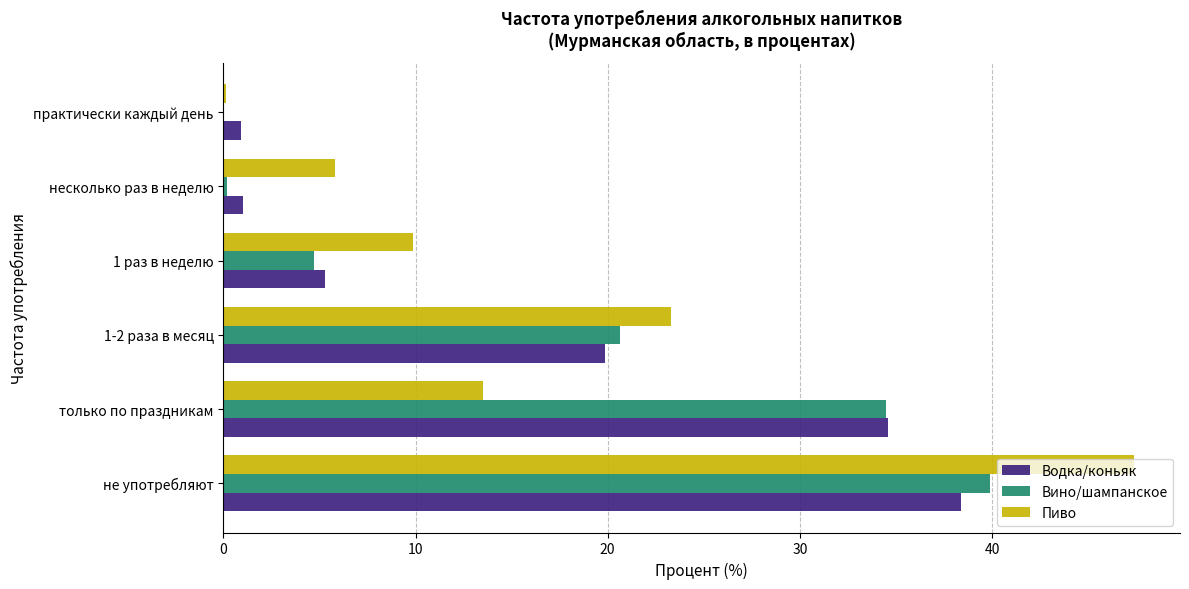

At which category is the sum across all series the highest?

не употребляют